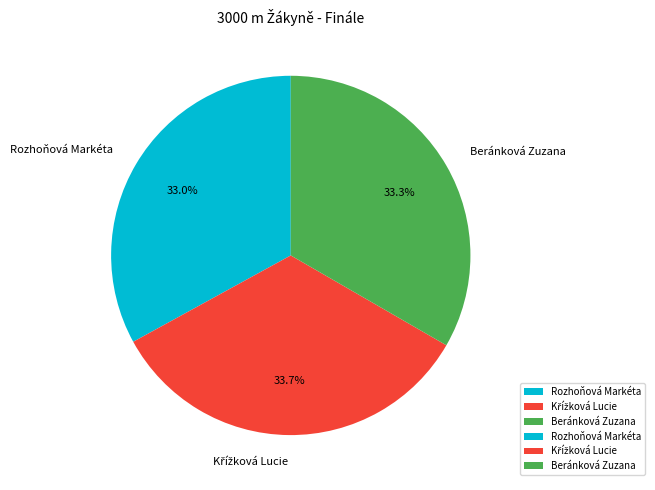

Does Rozhoňová Markéta represent more than half of the total?

No